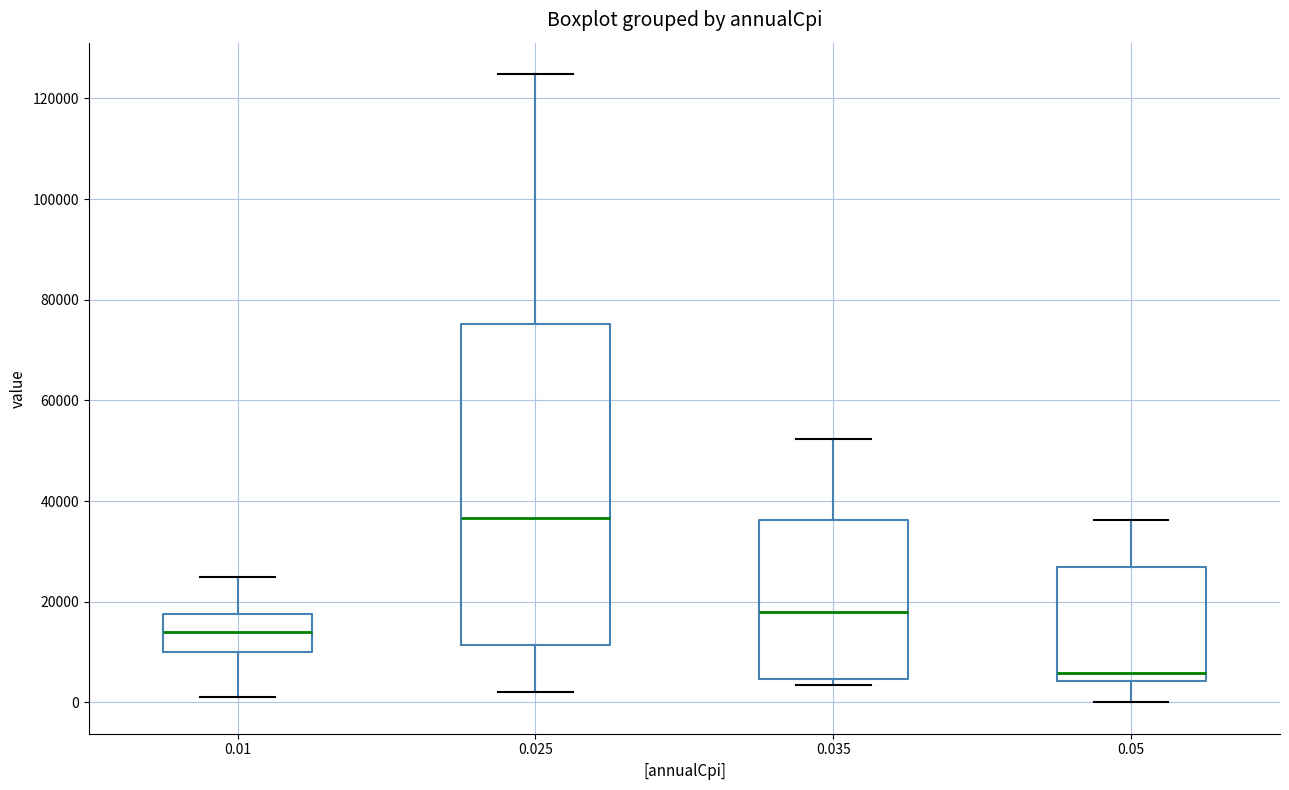

Which box's median line is the highest?

0.025